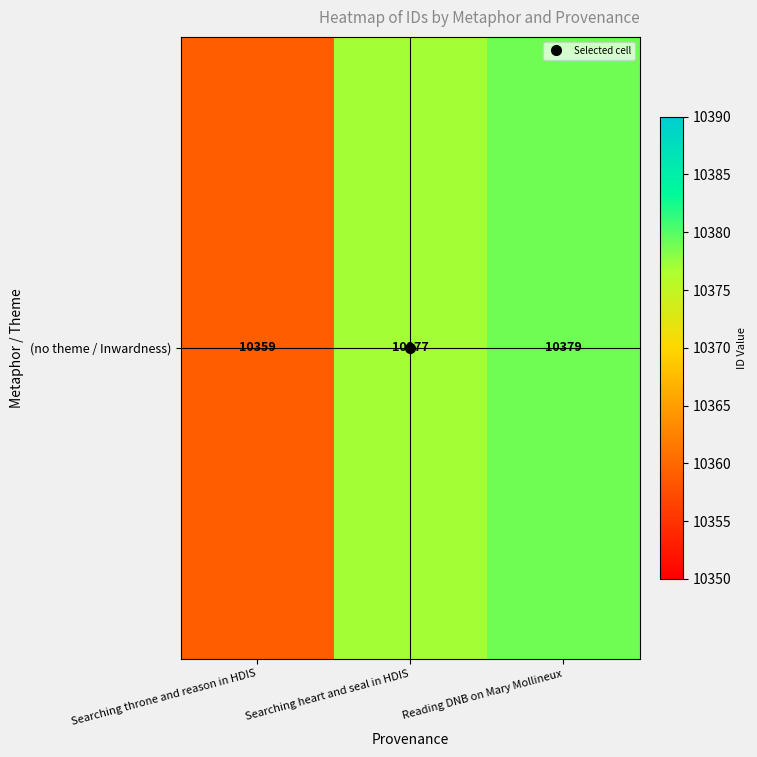

Rank the categories by value from highest to lowest.

Reading DNB on Mary Mollineux, Searching heart and seal in HDIS, Searching throne and reason in HDIS